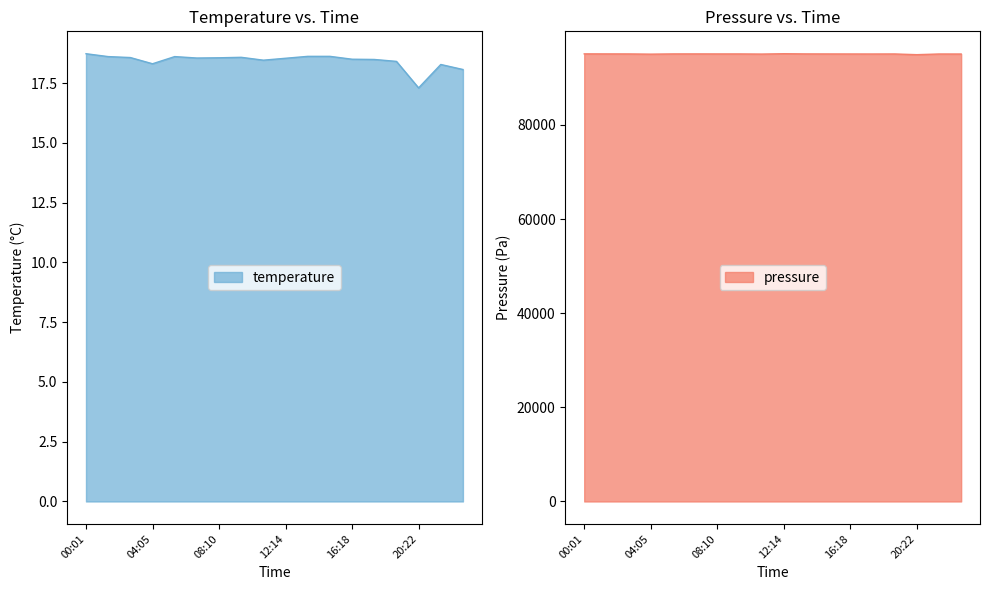

Rank the series at 14:56 from highest to lowest value.

pressure, temperature